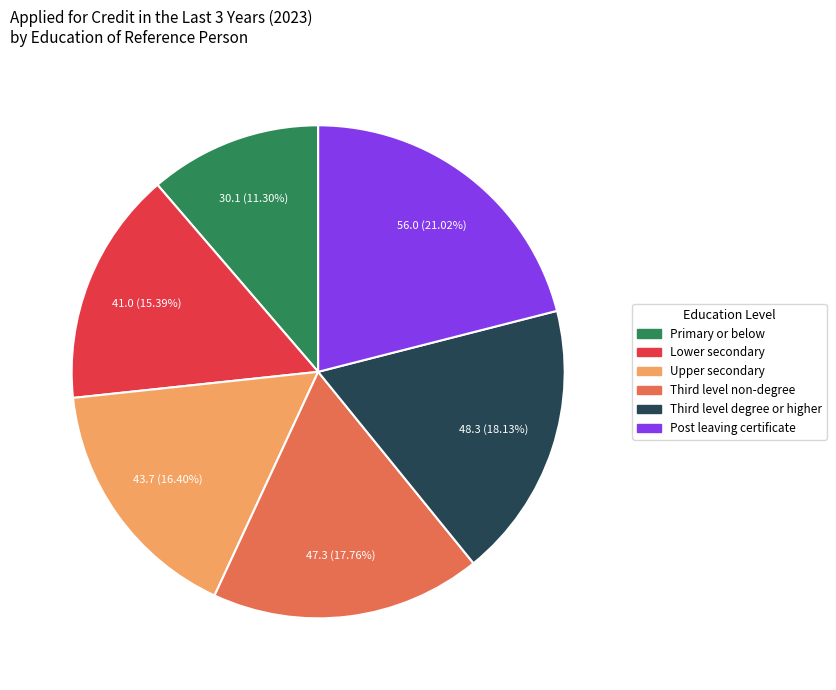

How much of the chart is everything except Post leaving certificate?

79.0%